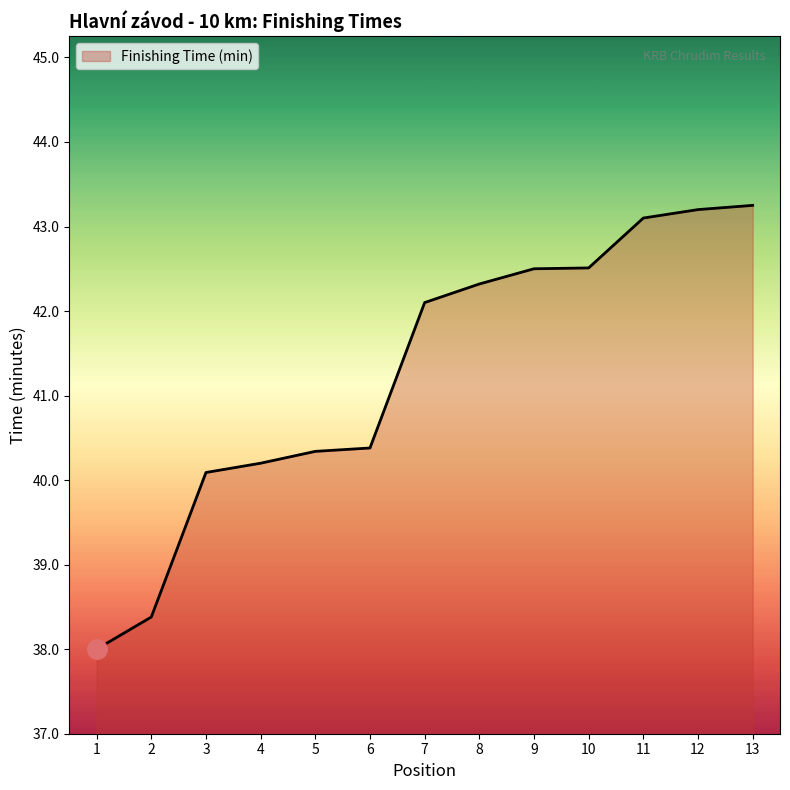

Approximately how many times larger is the value at 3 compared to 12?

0.9